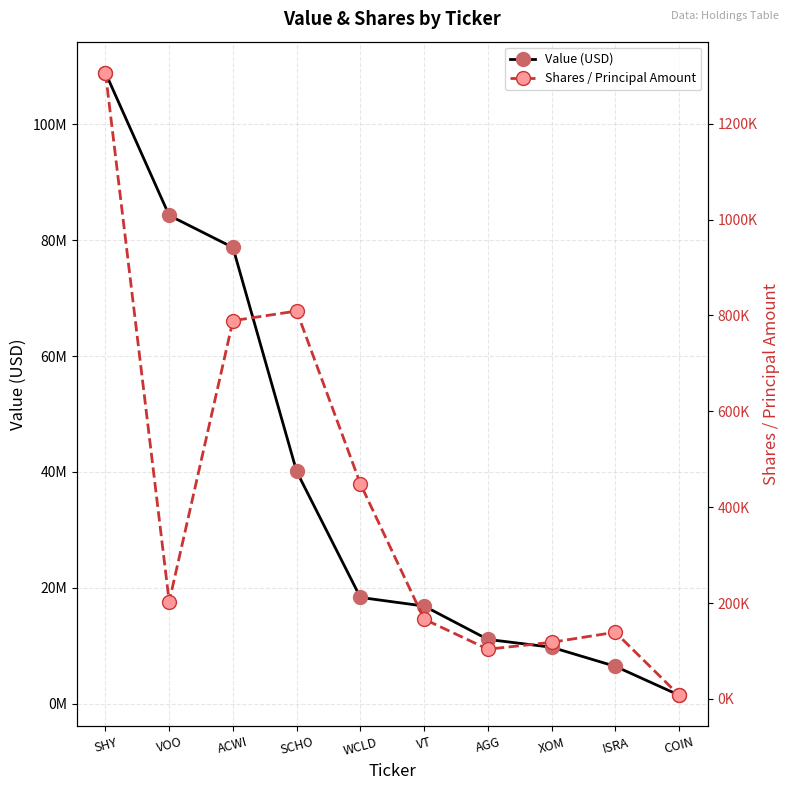

What is the label of the 4th point from the left?

SCHO